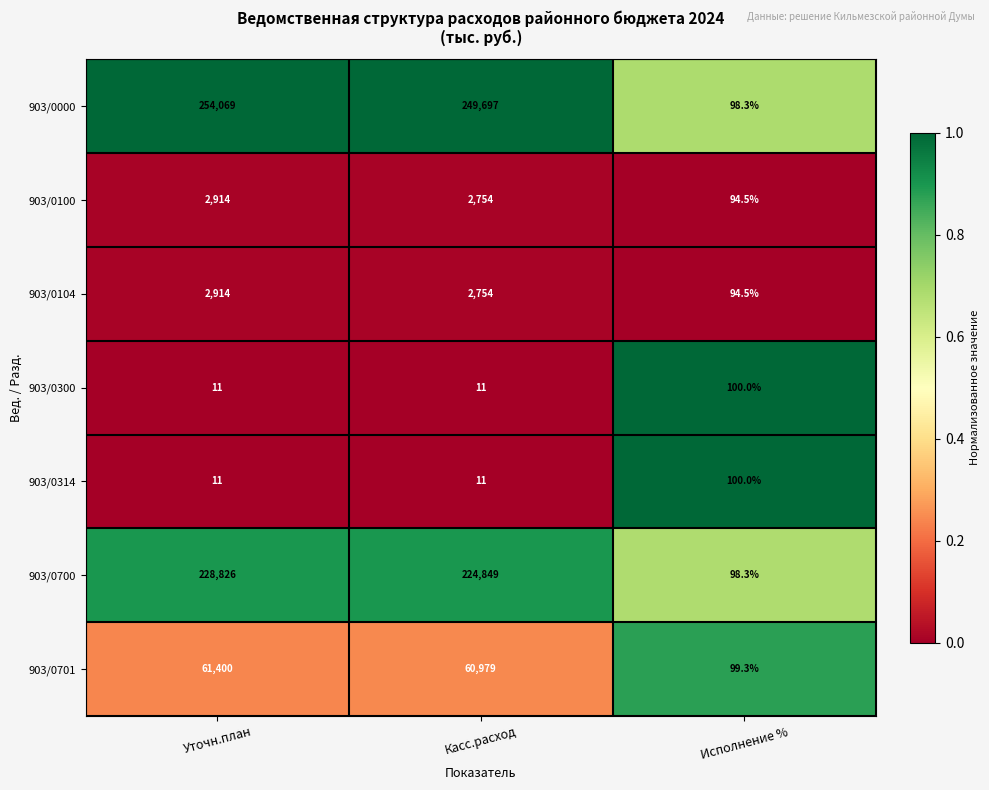

Reading left to right, extract all data points from this chart.

903/0000: 254069.0	249697.0	98.3
903/0100: 2914.0	2754.0	94.5
903/0104: 2914.0	2754.0	94.5
903/0300: 11.0	11.0	100.0
903/0314: 11.0	11.0	100.0
903/0700: 228826.0	224849.0	98.3
903/0701: 61400.0	60979.0	99.3